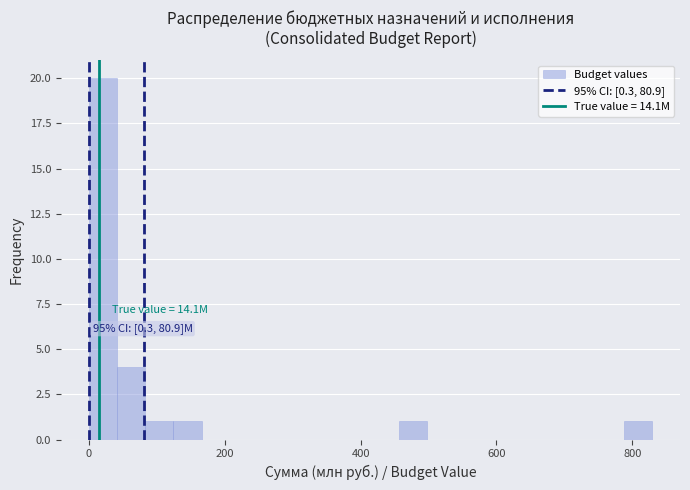

Read against the x-axis, roughly where is the centre of the tallest bar?

20